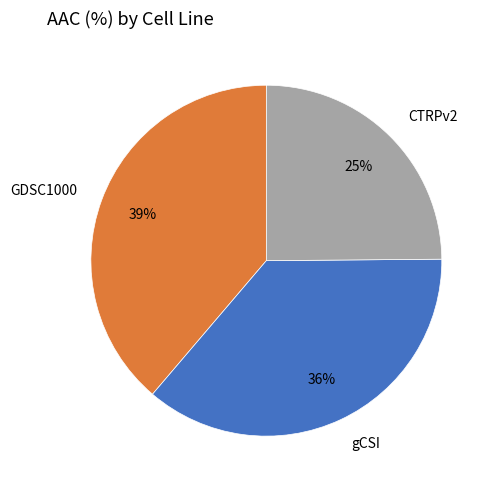

Do gCSI and GDSC1000 together represent more than half of the pie?

Yes